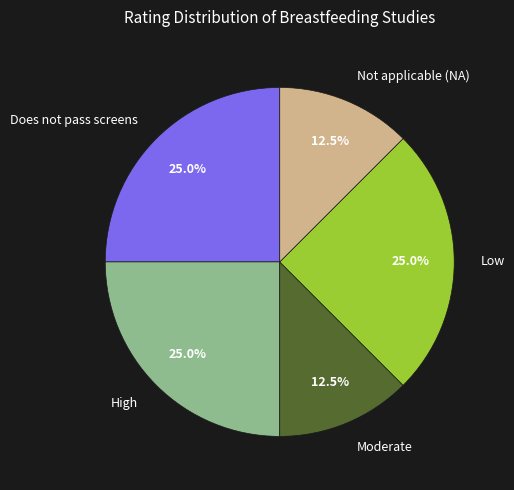

Combined, do Not applicable (NA) and Does not pass screens account for over 50%?

No